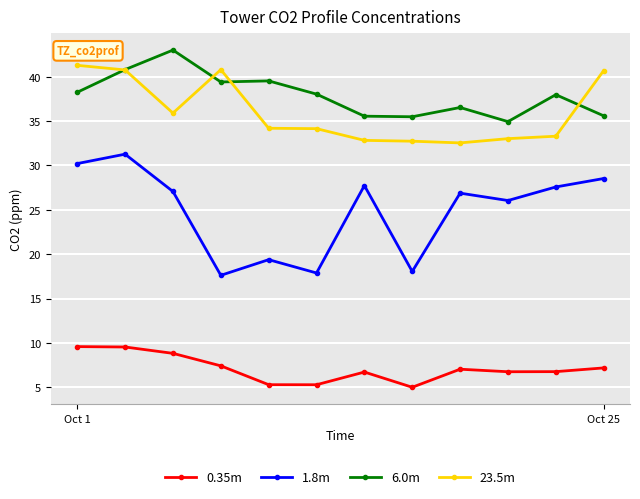

What is the value of the 1.8m point at the 6th from the left?

17.9